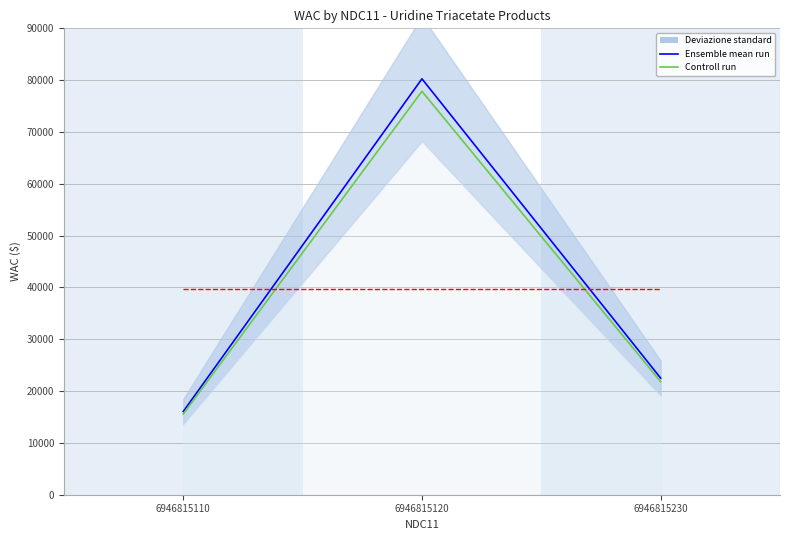

How many Ensemble mean run values are between 16052 and 80260?

3